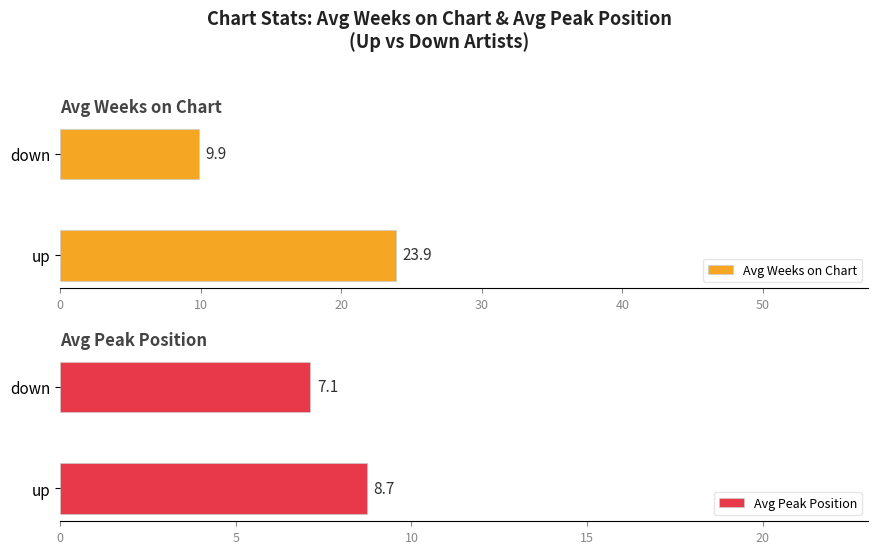

Where is Avg Weeks on Chart nearest to the value 16?

down